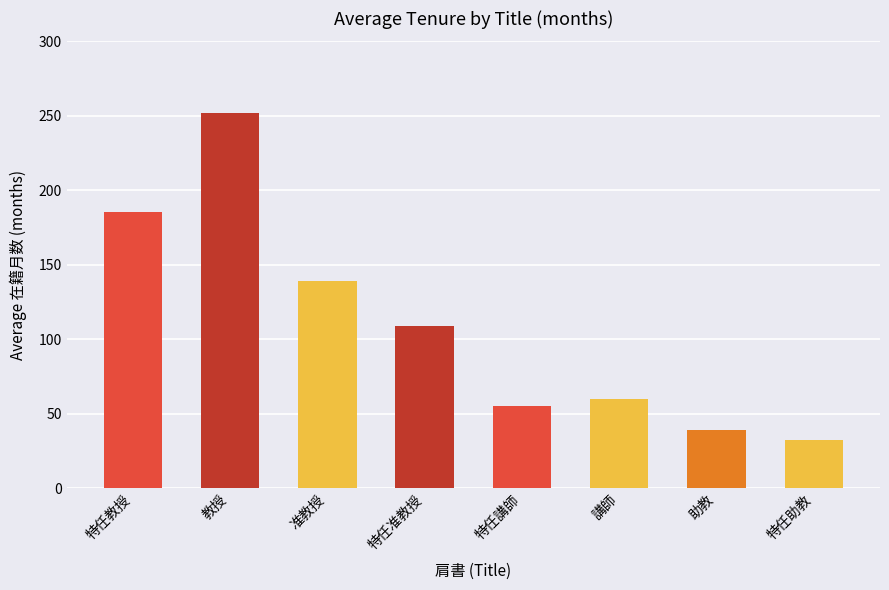

What position from the left is 准教授?

3